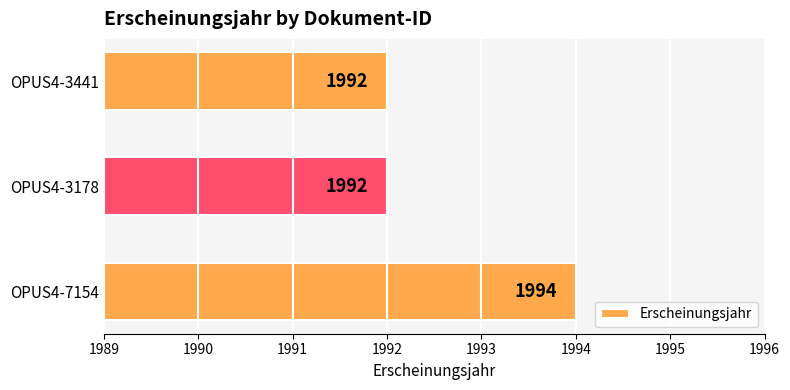

What is the sum of all values?

5978